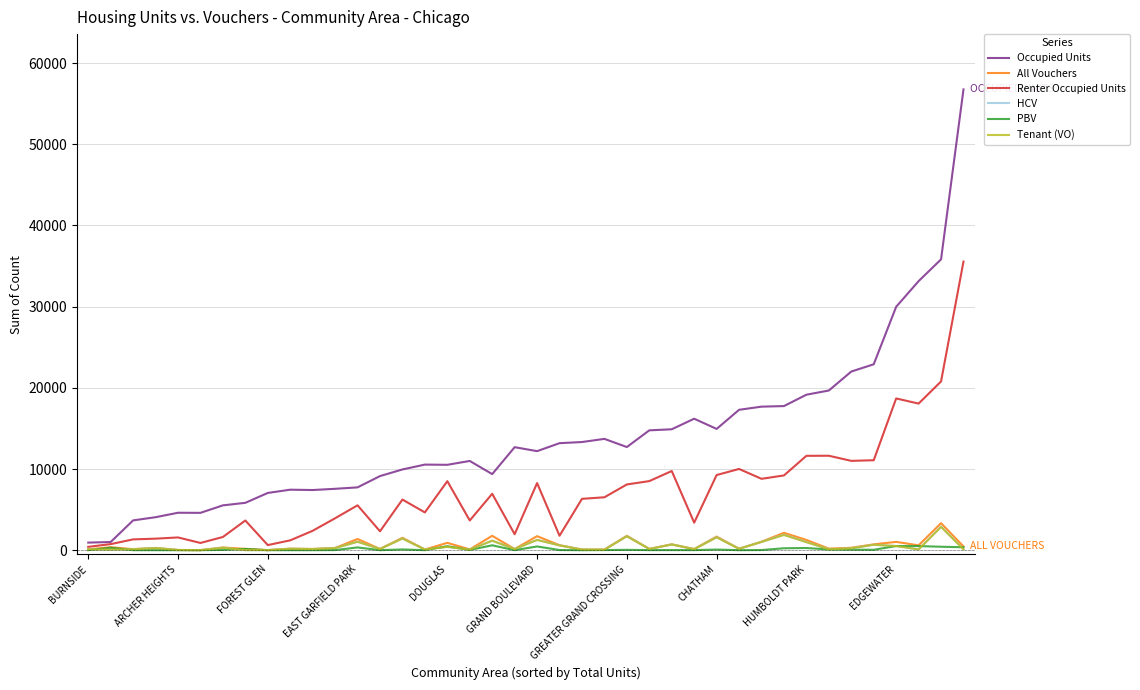

Is this an area chart (filled region under the line)?

No